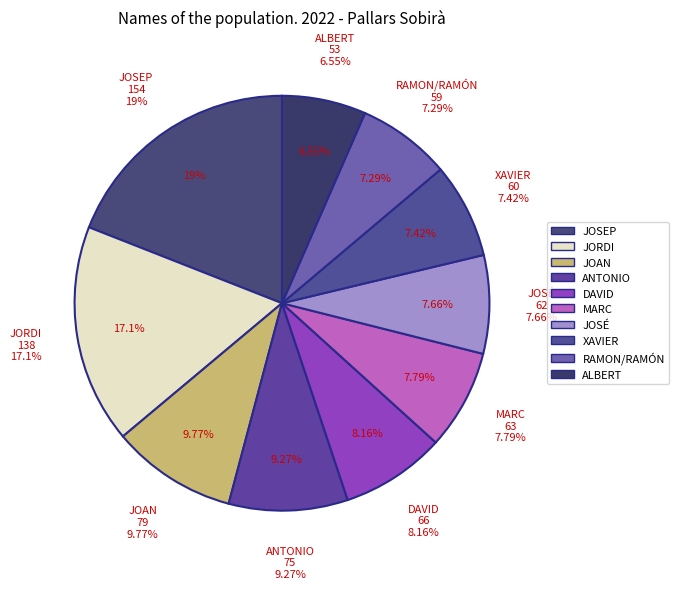

Is DAVID the majority of the pie?

No